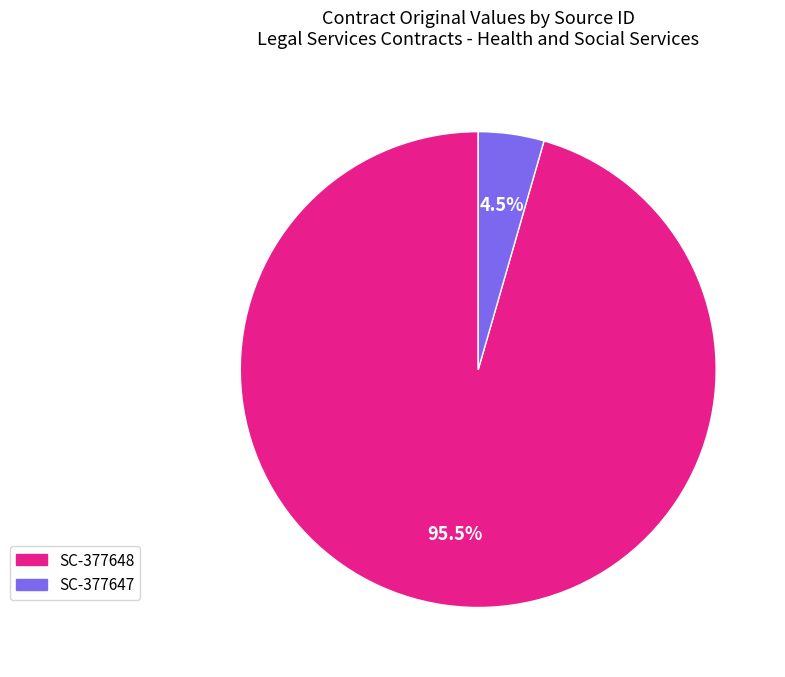

Count the number of slices in the pie.

2